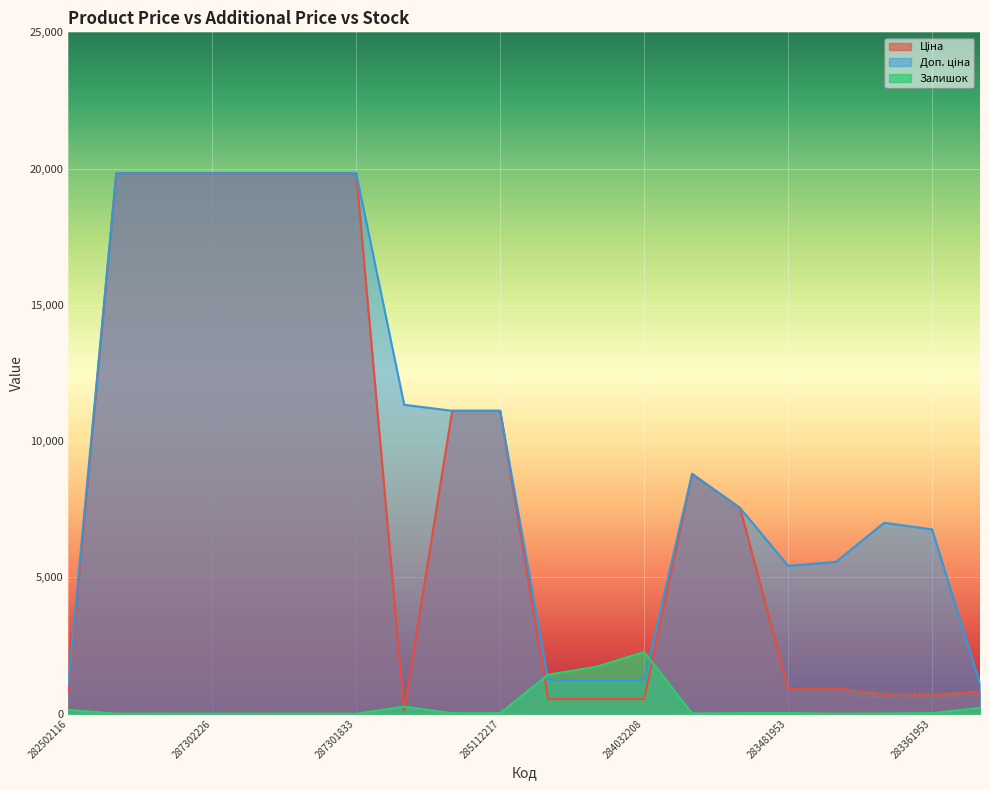

True or false: Ціна has a value of 535.4 at 284032204.

True